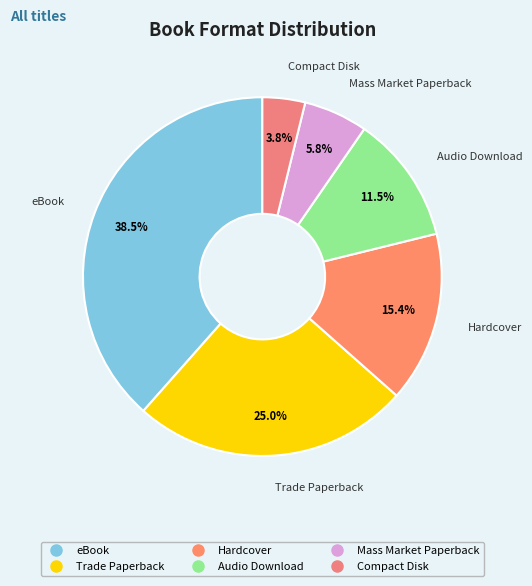

To the nearest percent, what is the average slice percentage?

17%